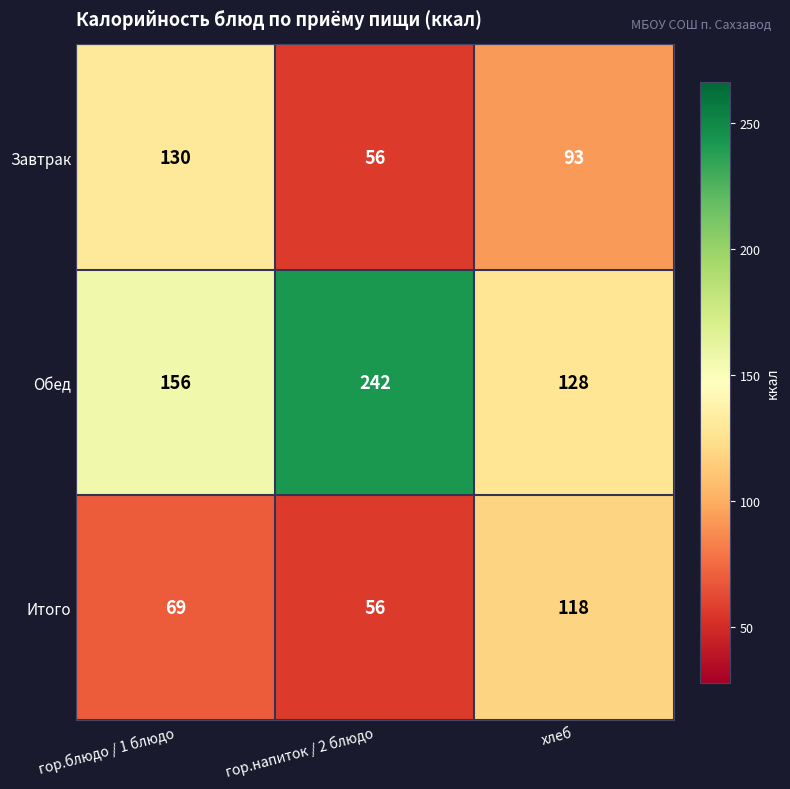

True or false: Обед has a value of 128 at хлеб.

True